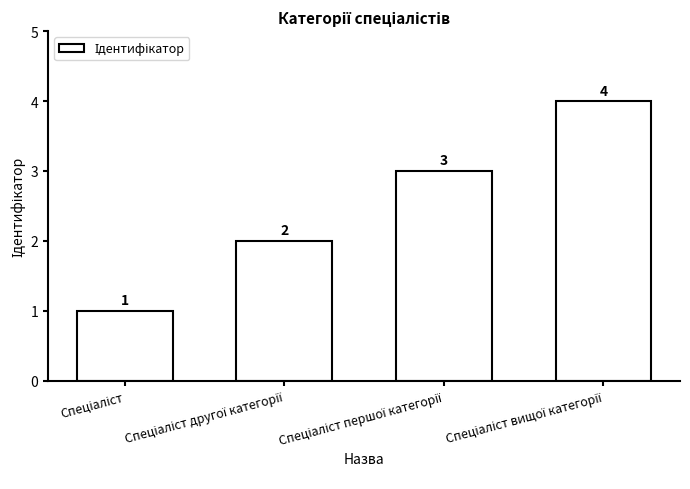

What is the maximum value shown in the chart?

4